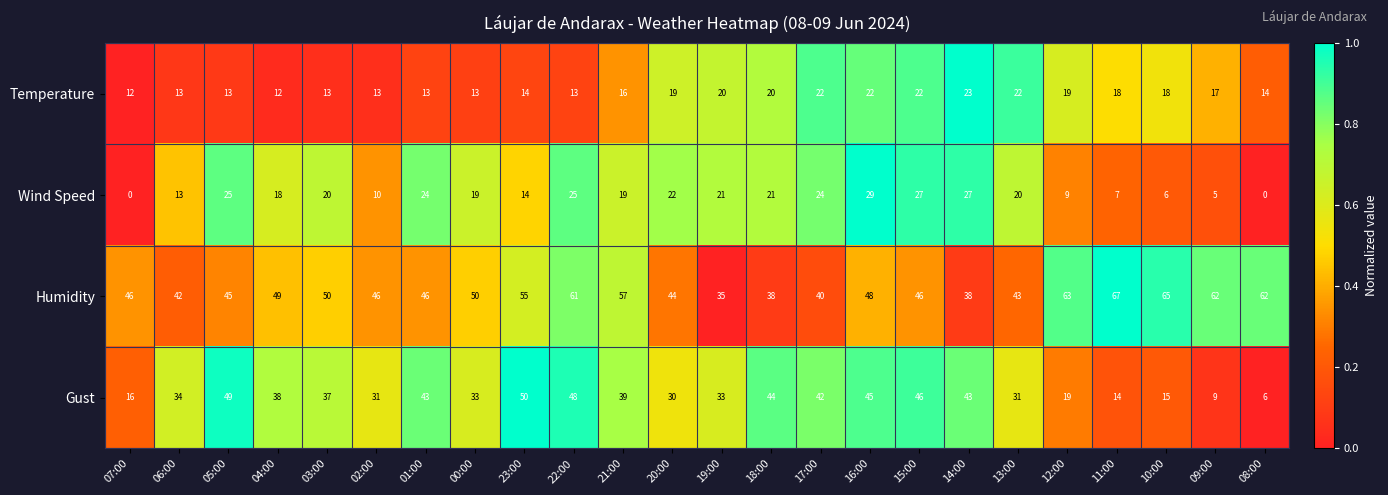

What is the average value of the Wind Speed series?

17